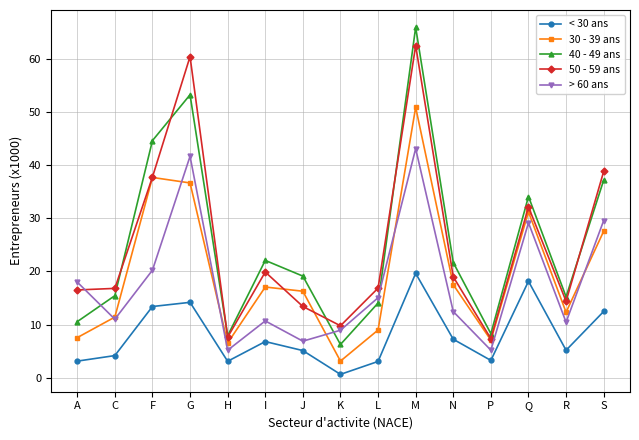

List the series in order of their peak value, lowest first.

< 30 ans, > 60 ans, 30 - 39 ans, 50 - 59 ans, 40 - 49 ans